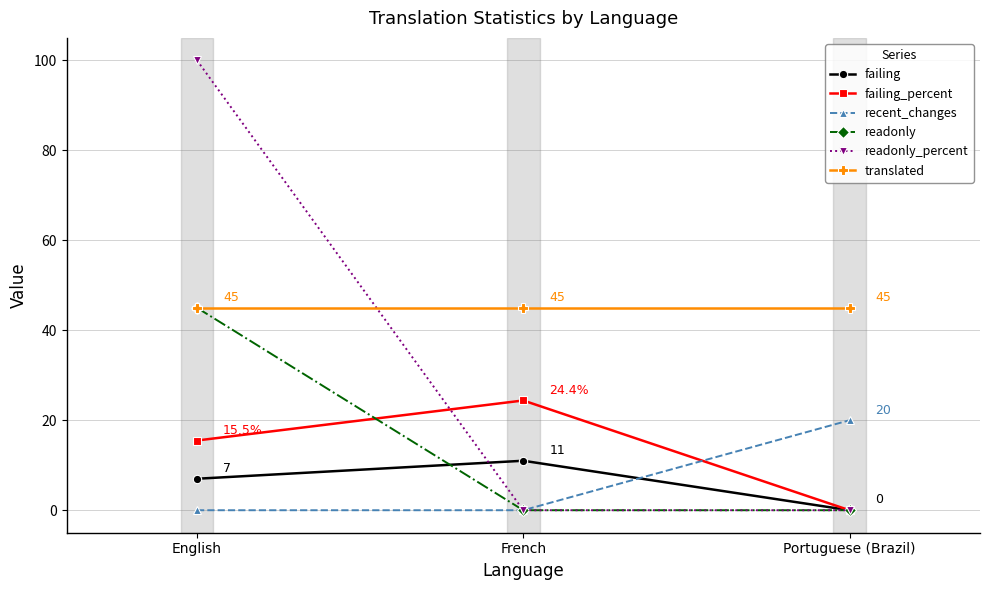

Which series has the largest total across all categories?

translated